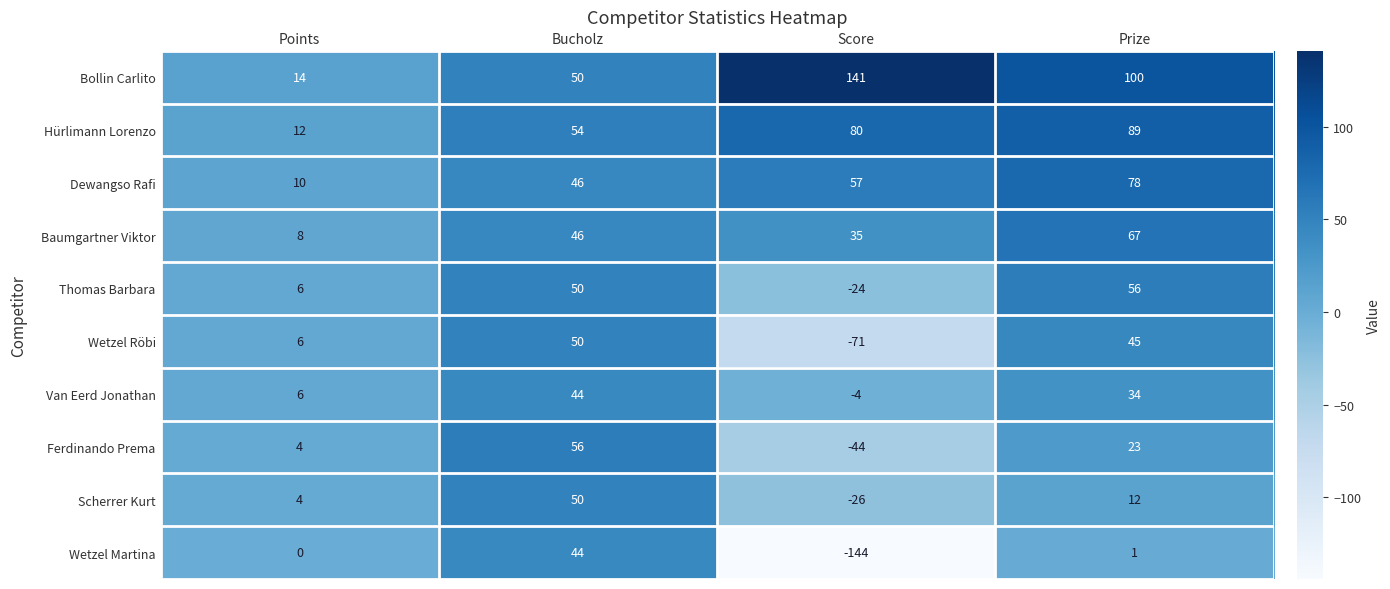

Where does the Ferdinando Prema series first go above 23?

Bucholz